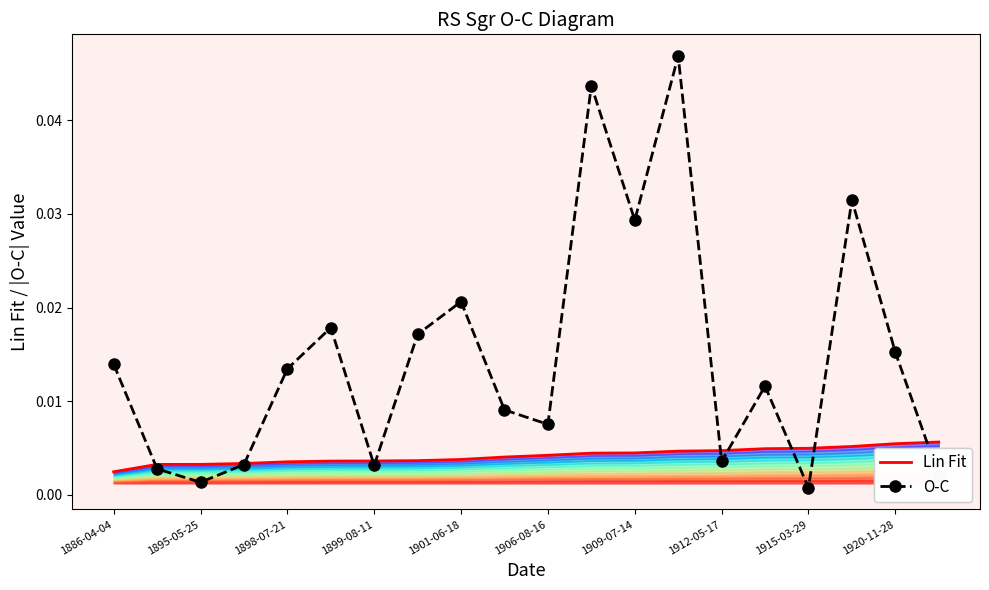

True or false: Lin Fit has more than 2 interior local peaks.

False